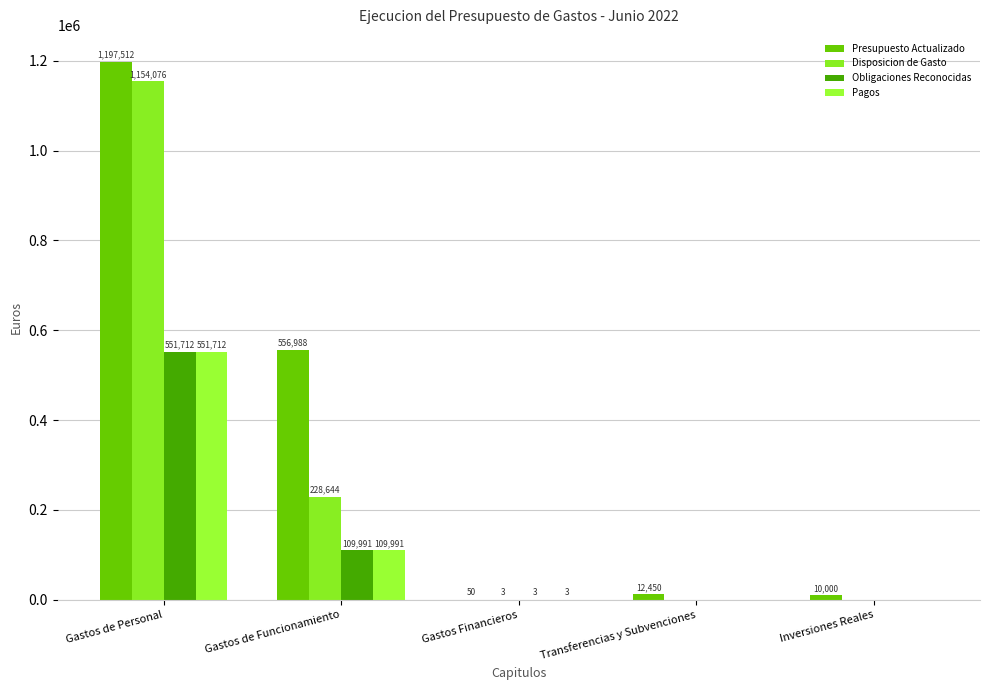

Read the Disposicion de Gasto value at Gastos de Personal.

1154076.2